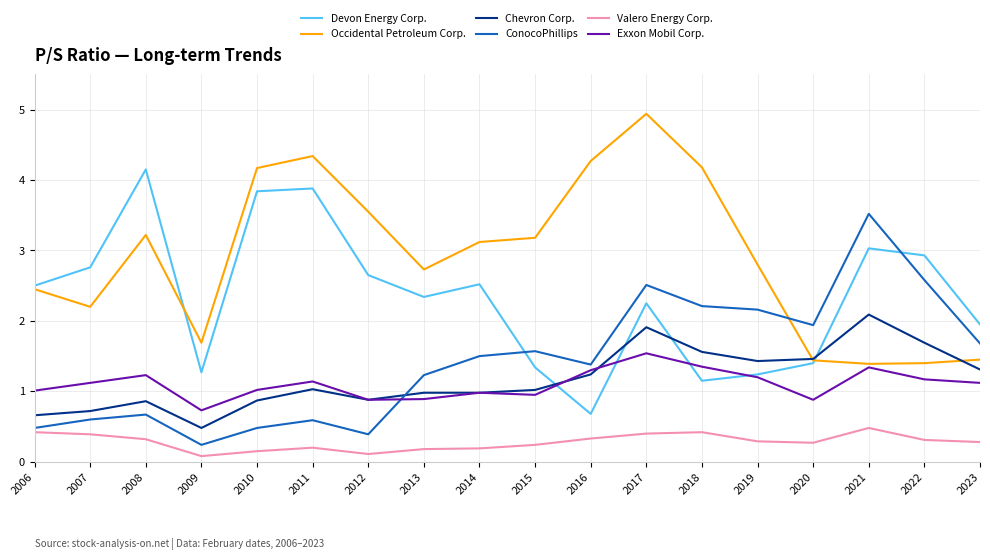

Count the number of data series in this chart.

6